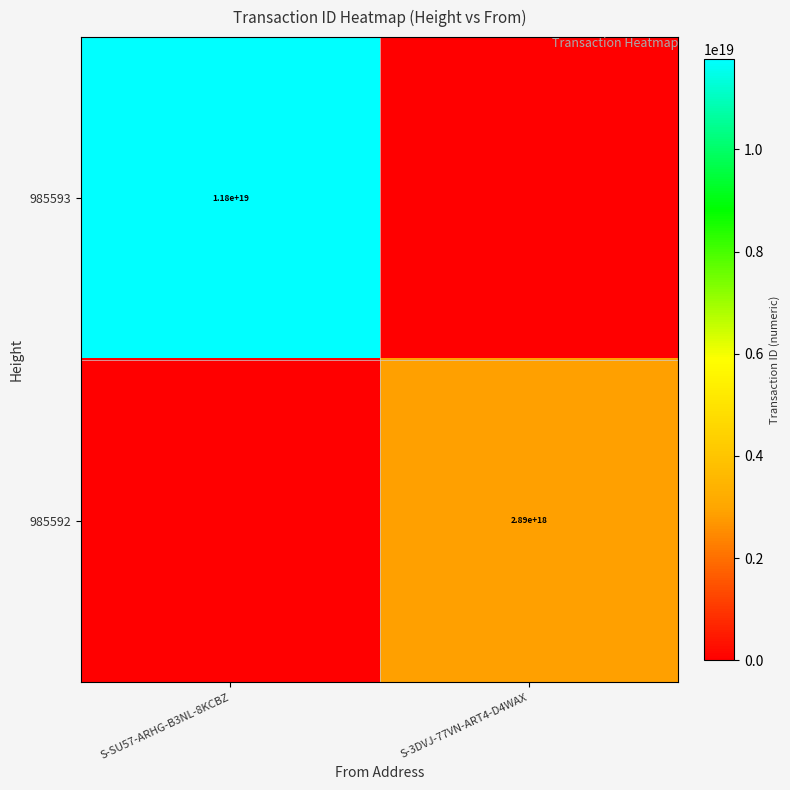

The value of 985593 at S-SU57-ARHG-B3NL-8KCBZ is 11800000000000000000. True or false?

True